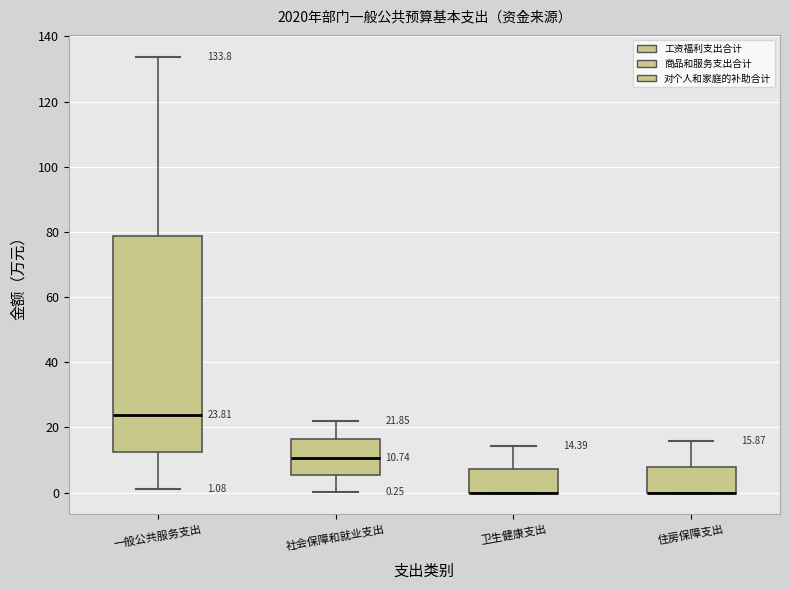

Which box is the tallest, from its lower edge to its upper edge?

一般公共服务支出